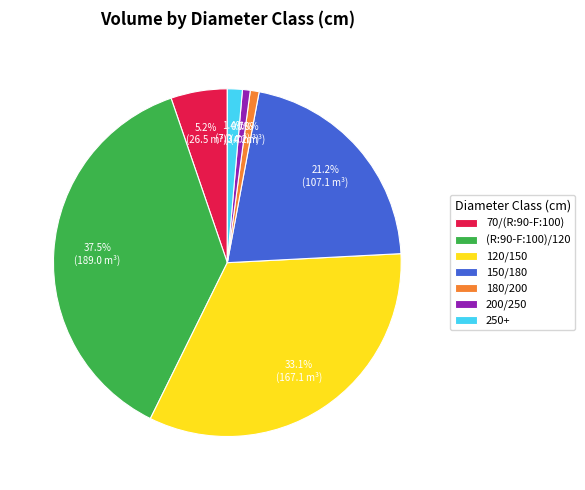

Do 250+ and (R:90-F:100)/120 together represent more than half of the pie?

No